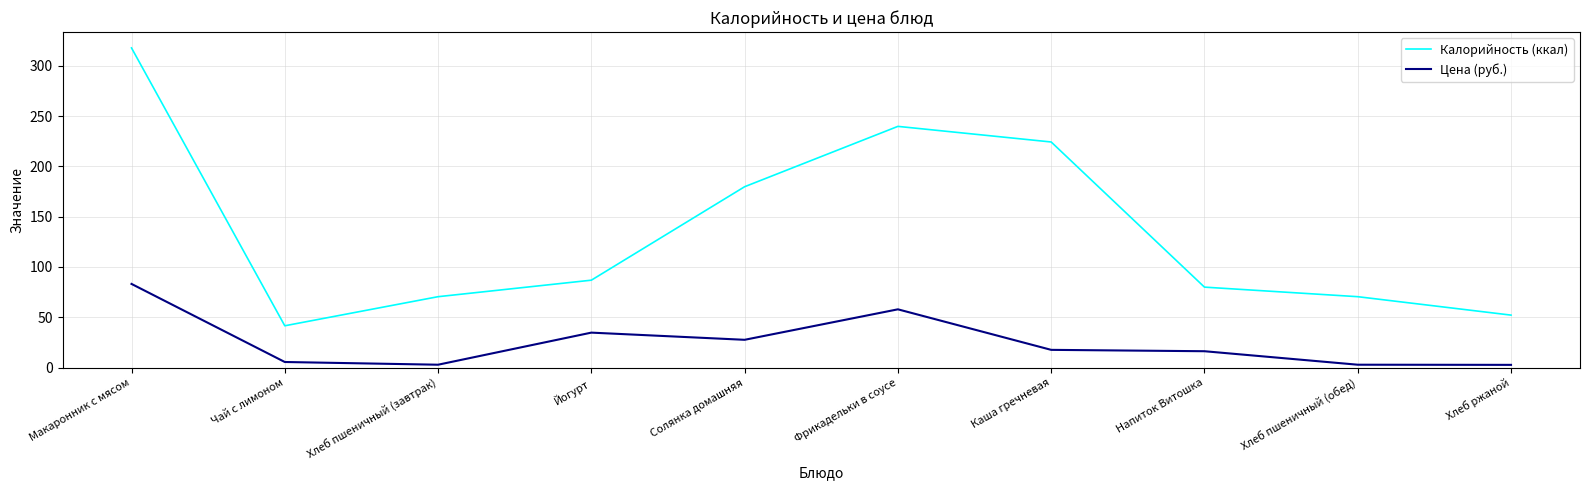

List the series in order of their peak value, highest first.

Калорийность (ккал), Цена (руб.)